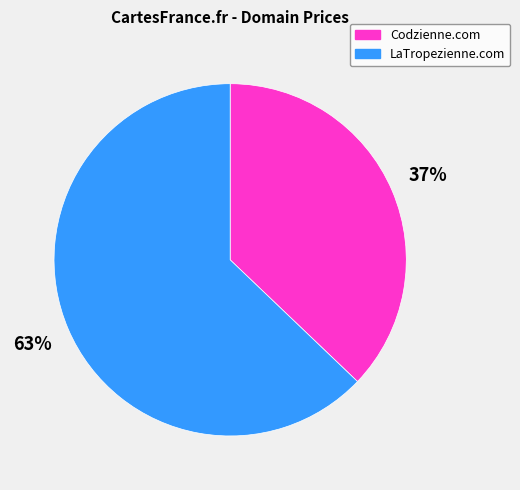

Count the number of slices in the pie.

2